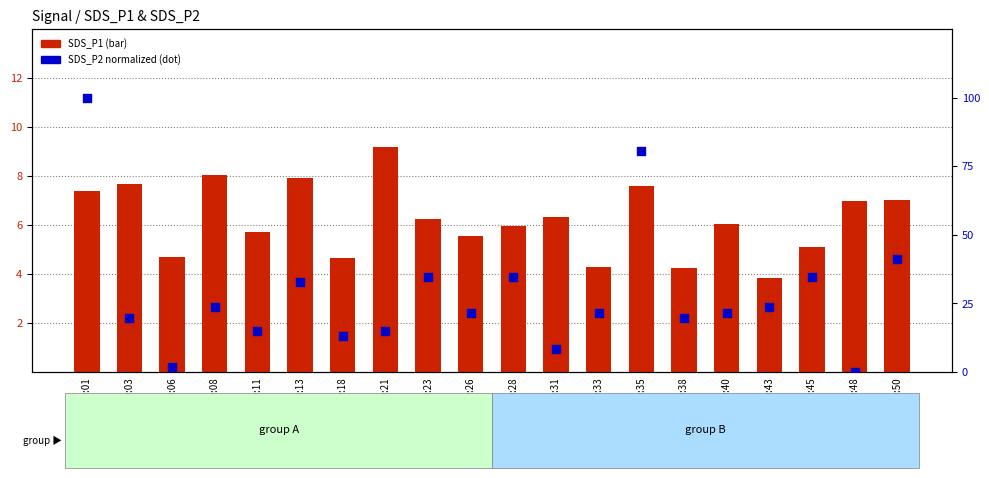

Which series reaches the maximum Y coordinate?

SDS_P2 (norm)